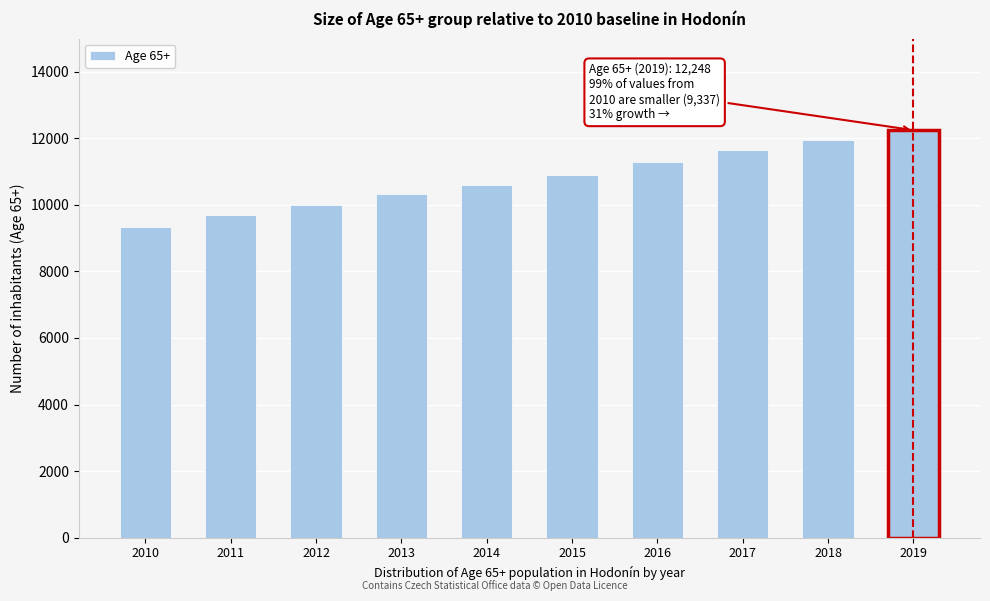

Reading right to left, what are all the values shown in this chart?

12248	11938	11639	11281	10887	10594	10316	9989	9706	9337